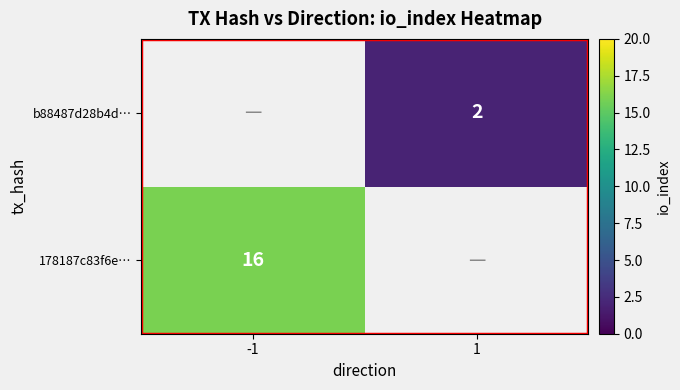

Is the value of b88487d28b4d… at 1 greater than the value of 178187c83f6e… at -1?

No